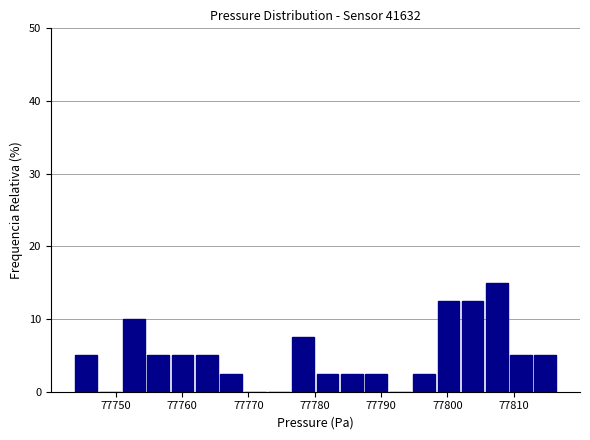

Around what value on the x-axis is the tallest bar? Give the approximate position of its centre, as read against the axis.

77807